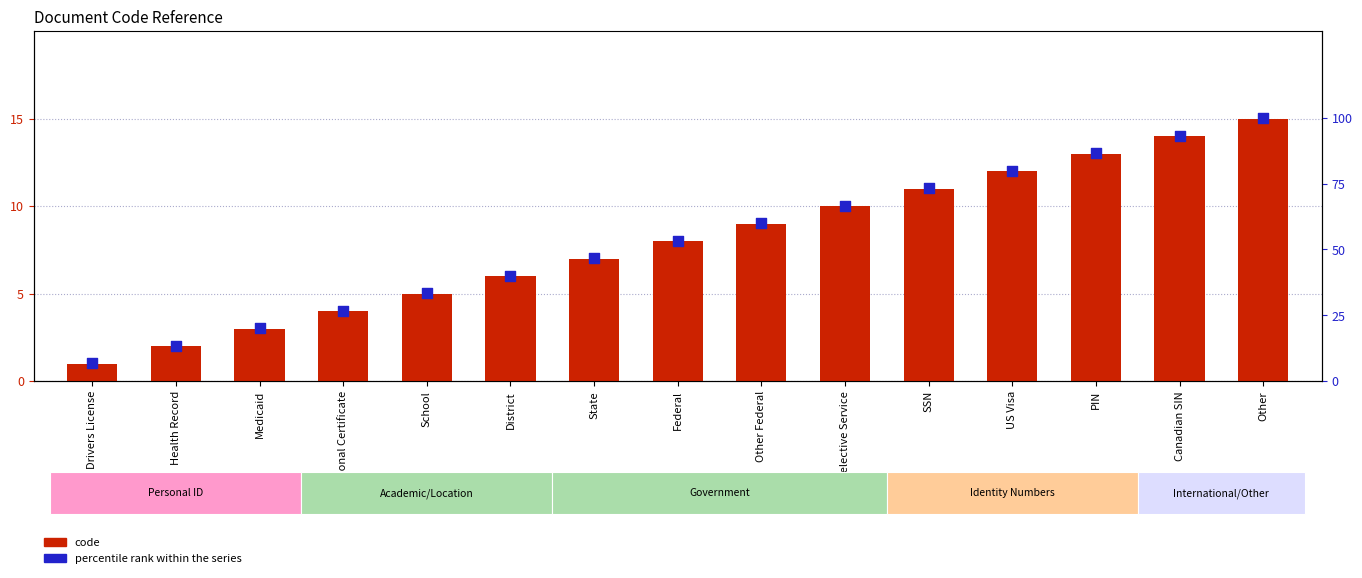

Is the value of code at SSN greater than the value of percentile rank within the series at School?

No